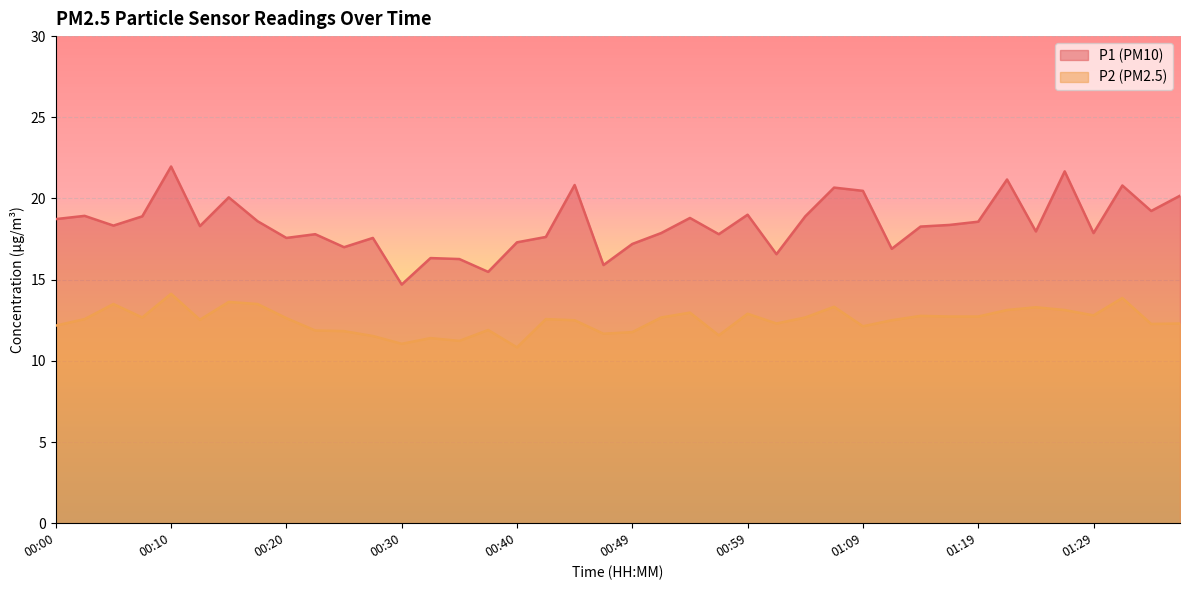

True or false: P2 has a value of 13.3 at 01:24.

True